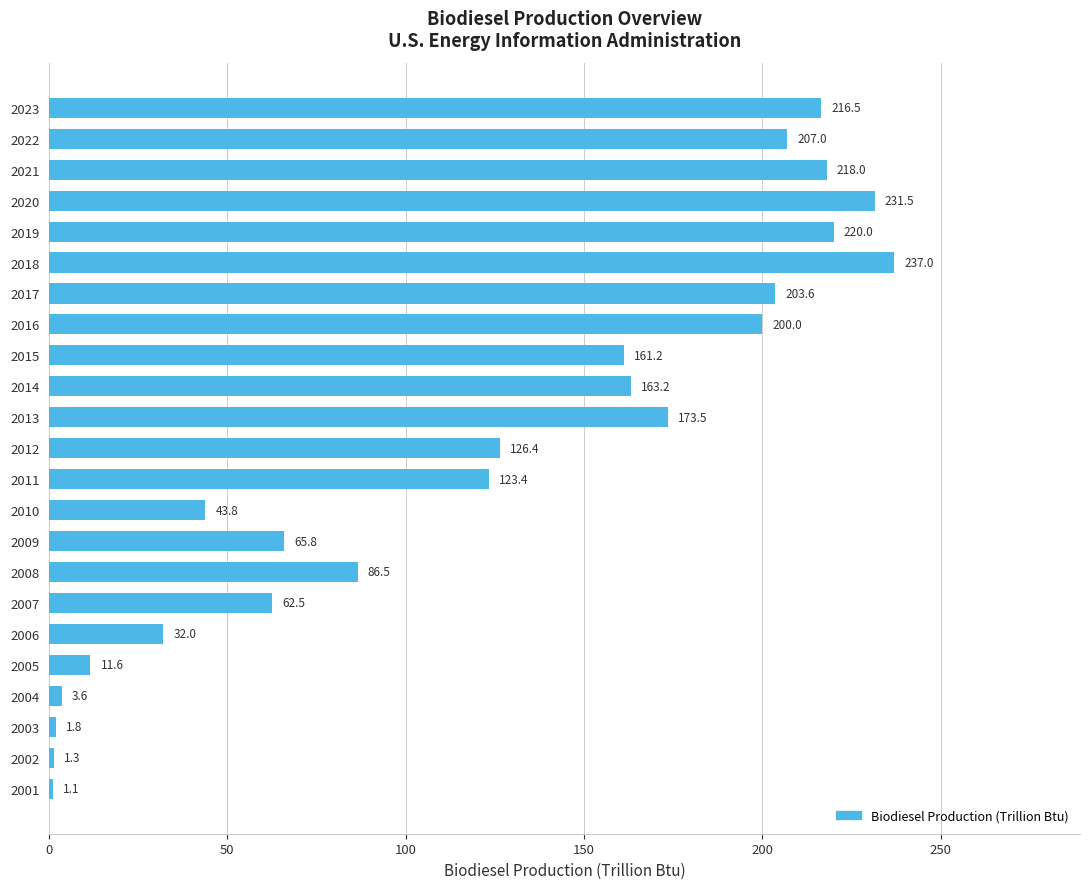

What is the difference between the maximum and minimum values?

235.9